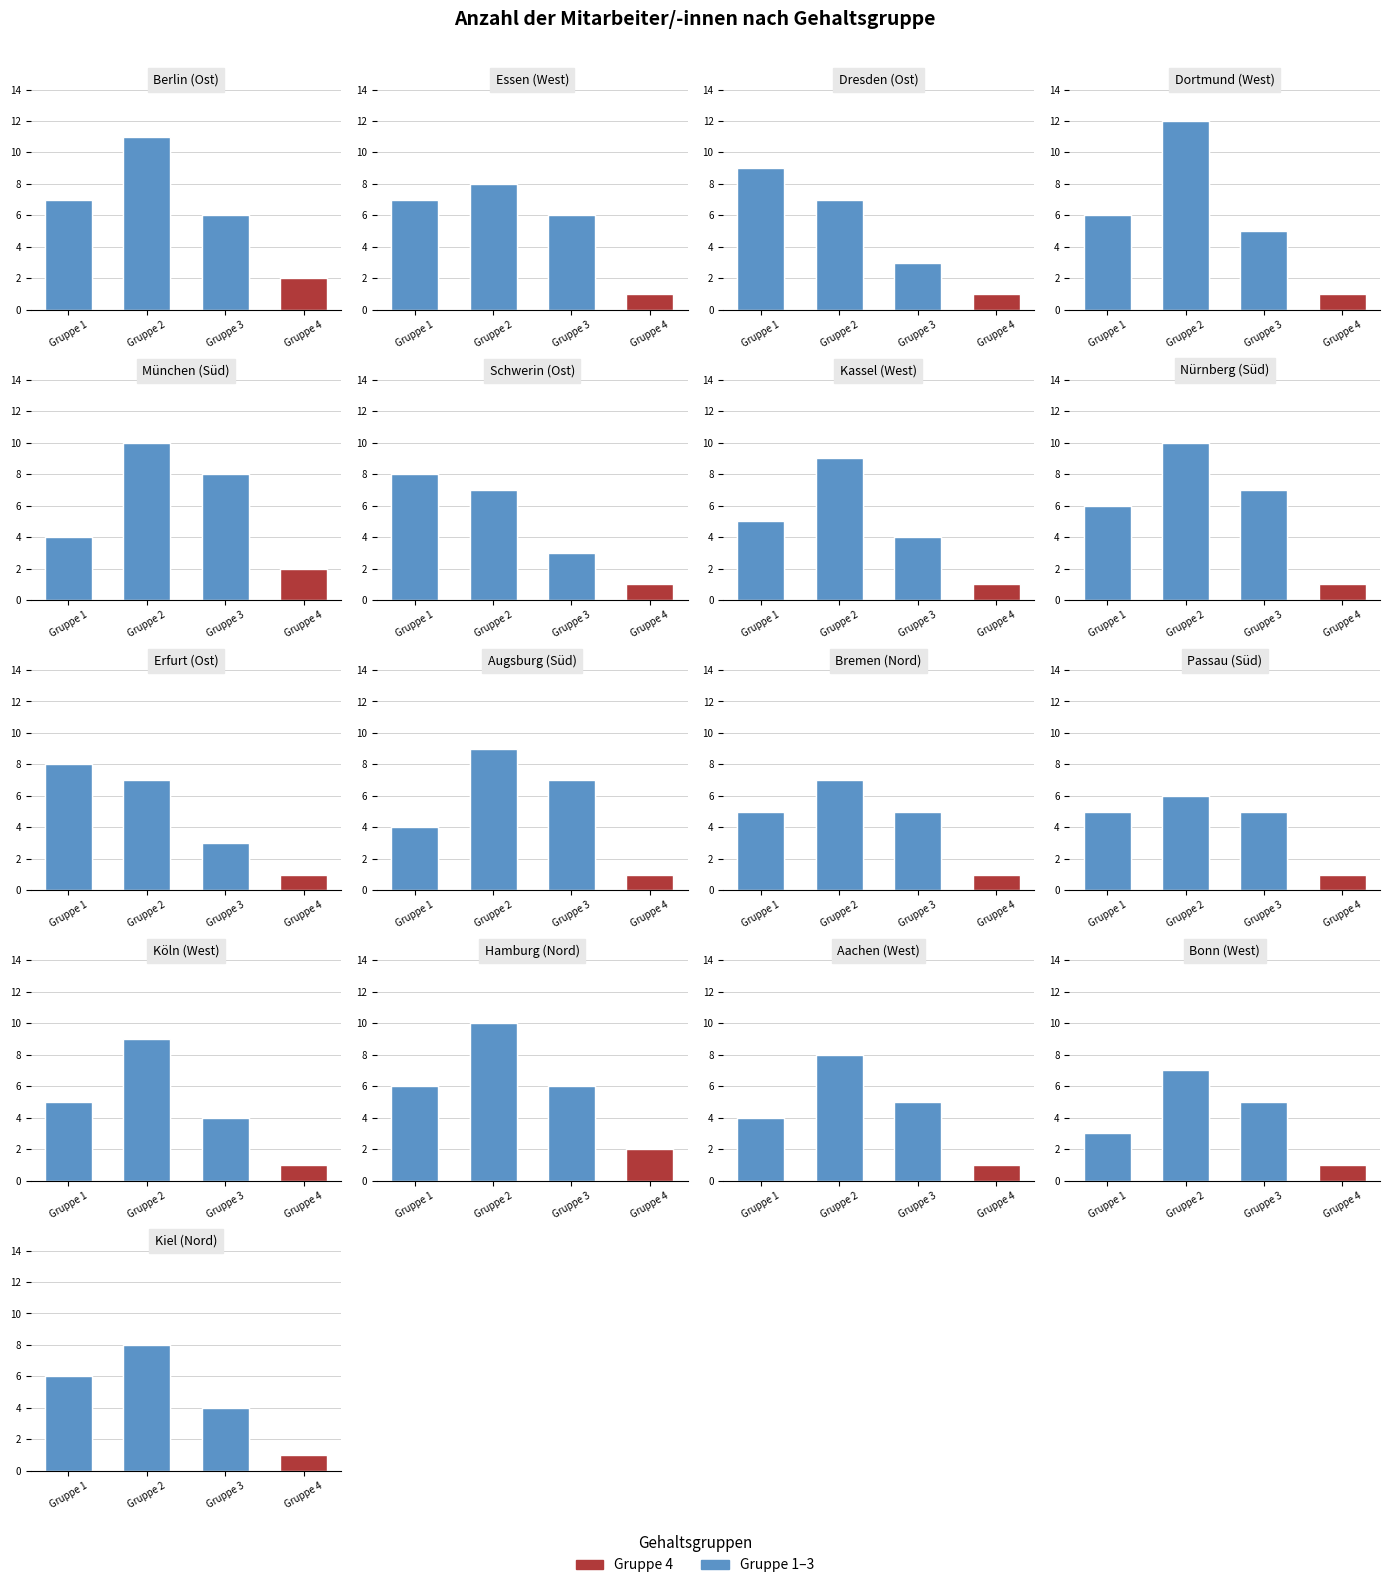

Does the chart contain stacked bars?

No